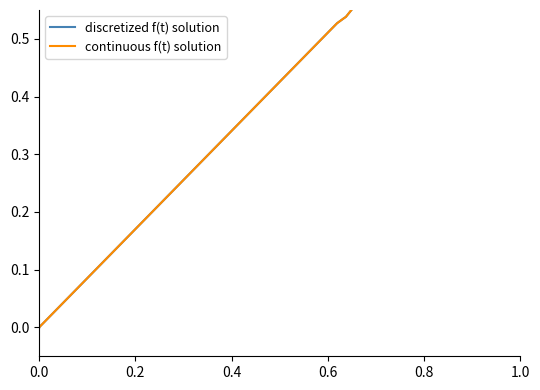

At 1.0, list the series in order from smallest to largest.

discretized f(t) solution, continuous f(t) solution